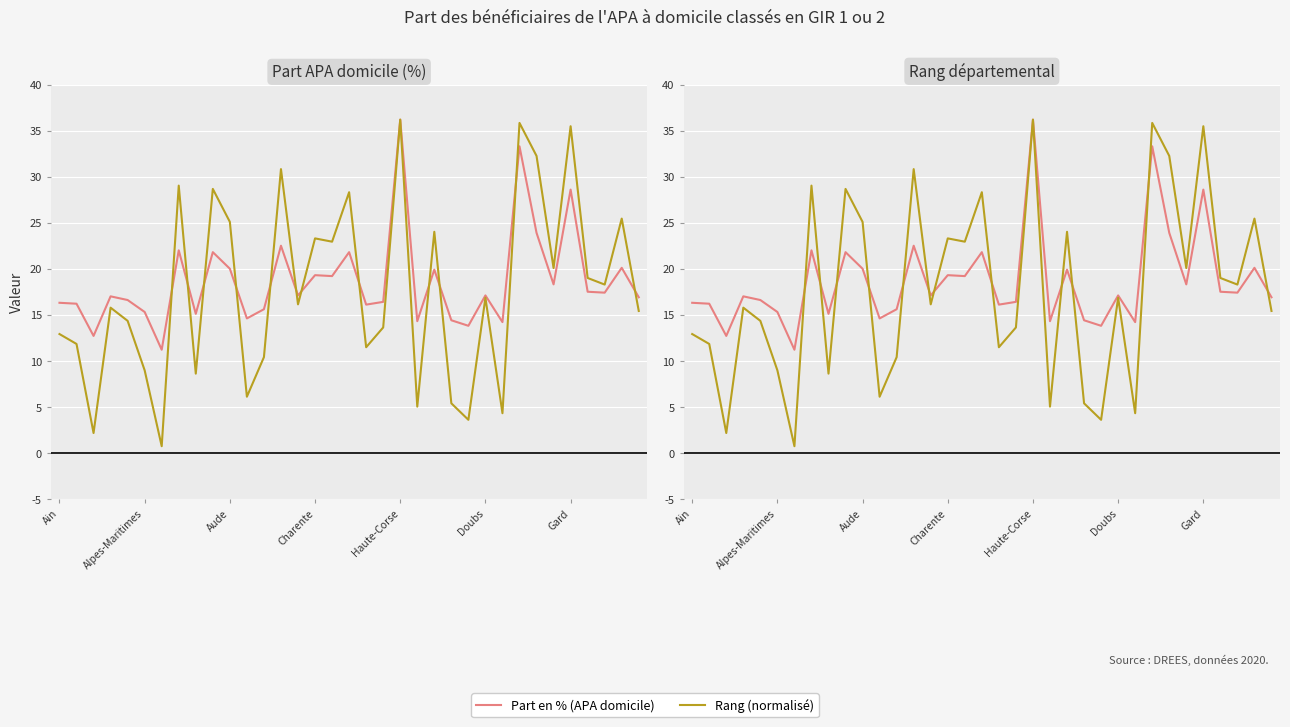

What position from the left is Gard?

31